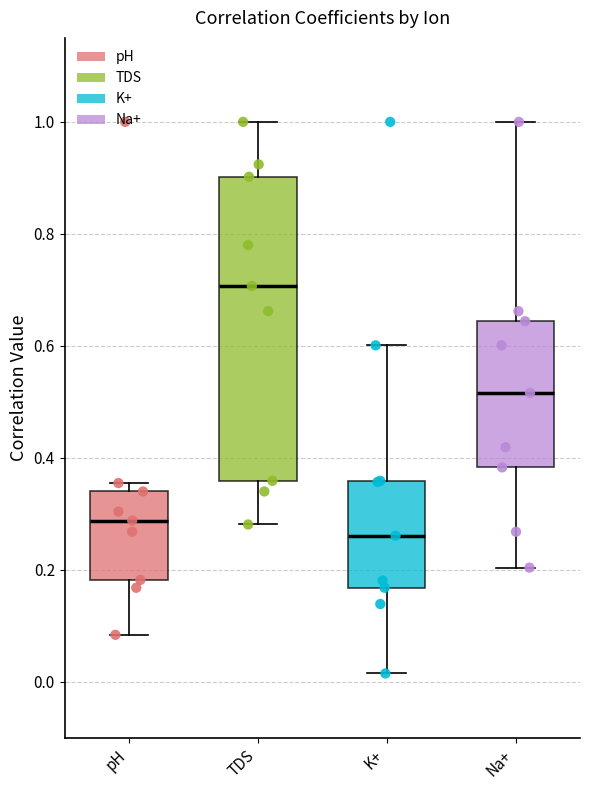

Which box has the highest median line?

TDS